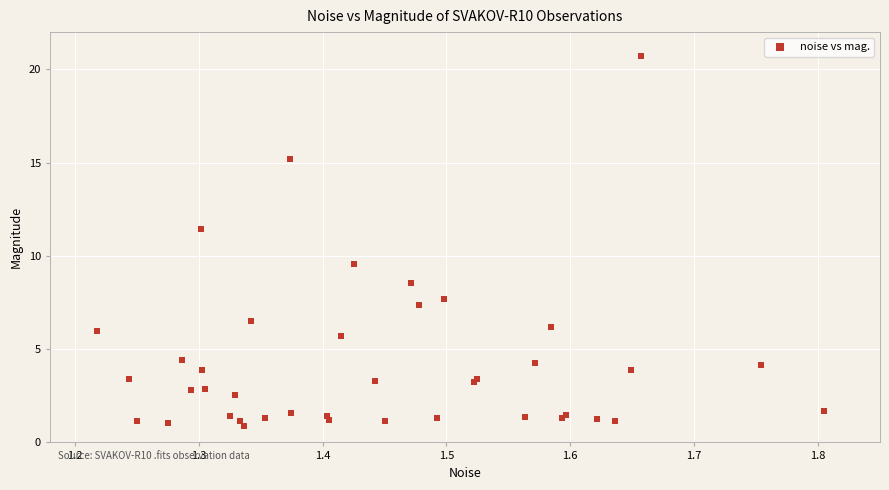

What Y value in the scatter plot is closest to 10?

9.5